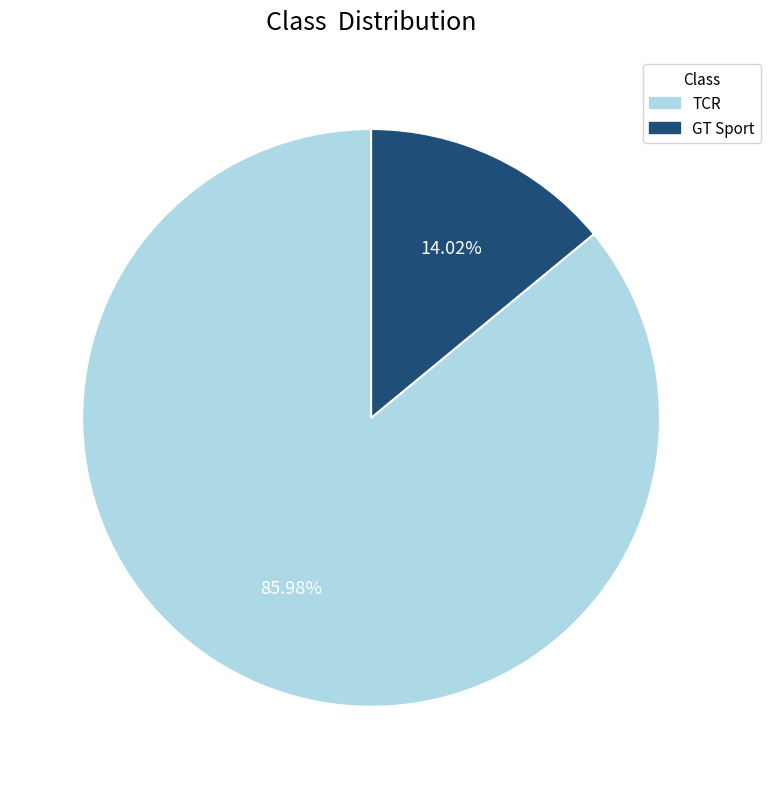

To the nearest percent, what is the difference between the TCR and GT Sport slice percentages?

72%